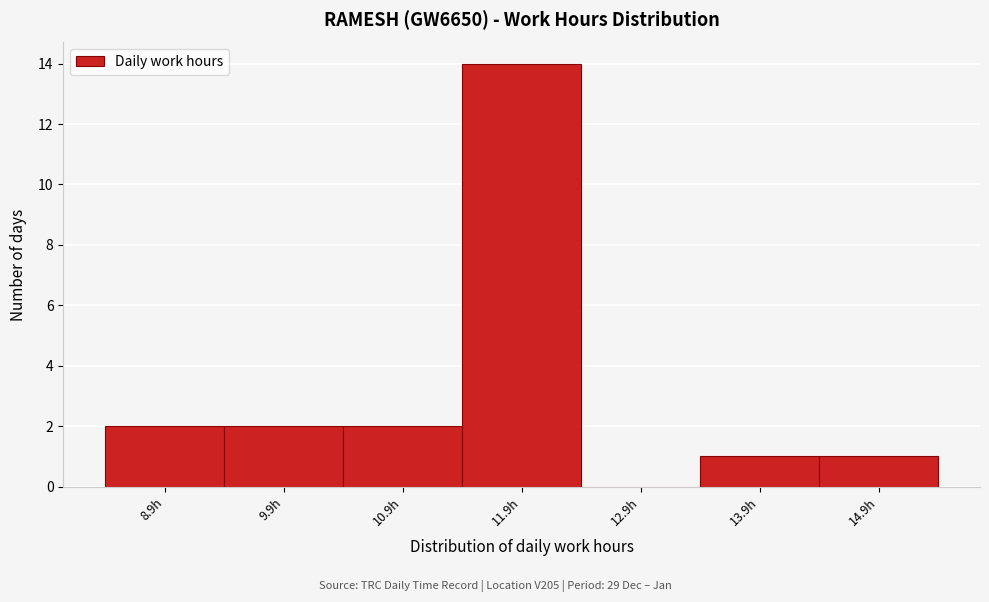

How tall is the bar that spans 10.44 to 11.44 on the x-axis? Neither the bar edges nor the heights are printed on the chart, so give them approximately, as read against the axes.

2